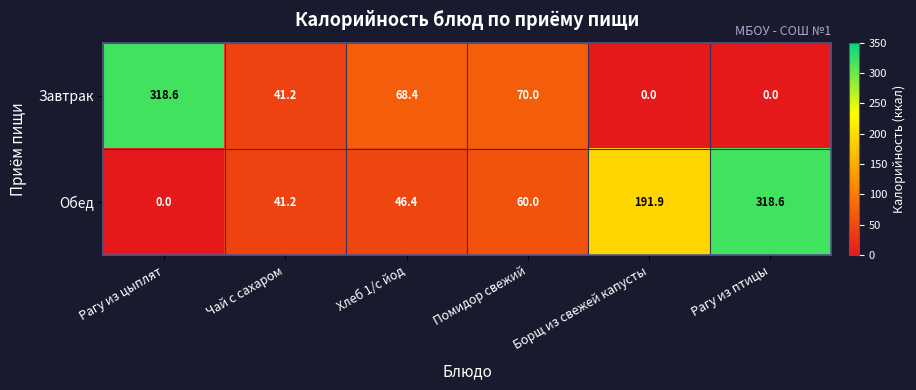

What is the spread (max minus min) of values at Хлеб 1/с йод?

22.0